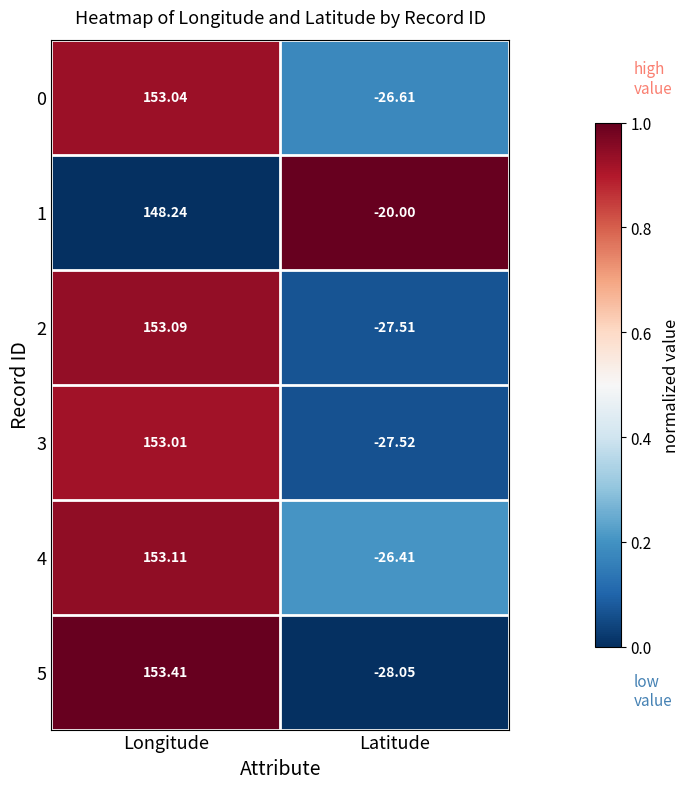

Which series has the widest spread of values?

5